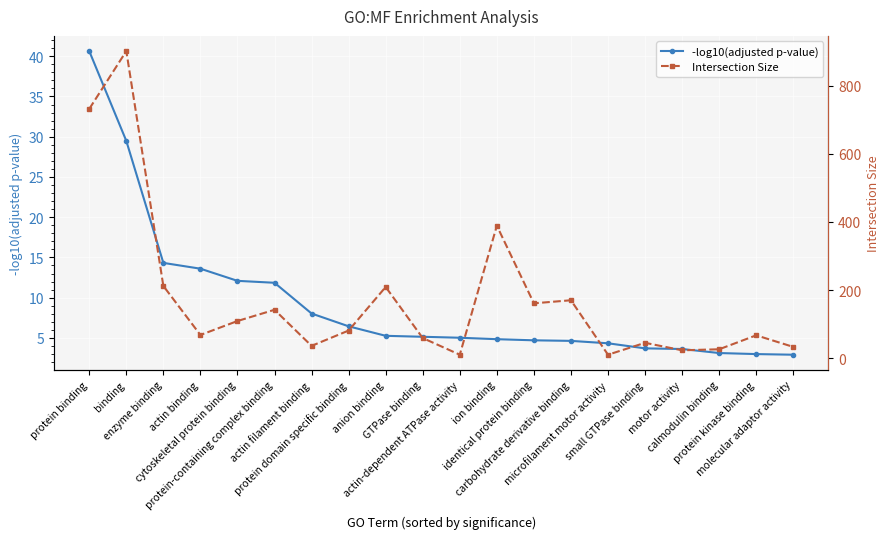

The value of Intersection Size at cytoskeletal protein binding is 36.4. True or false?

False